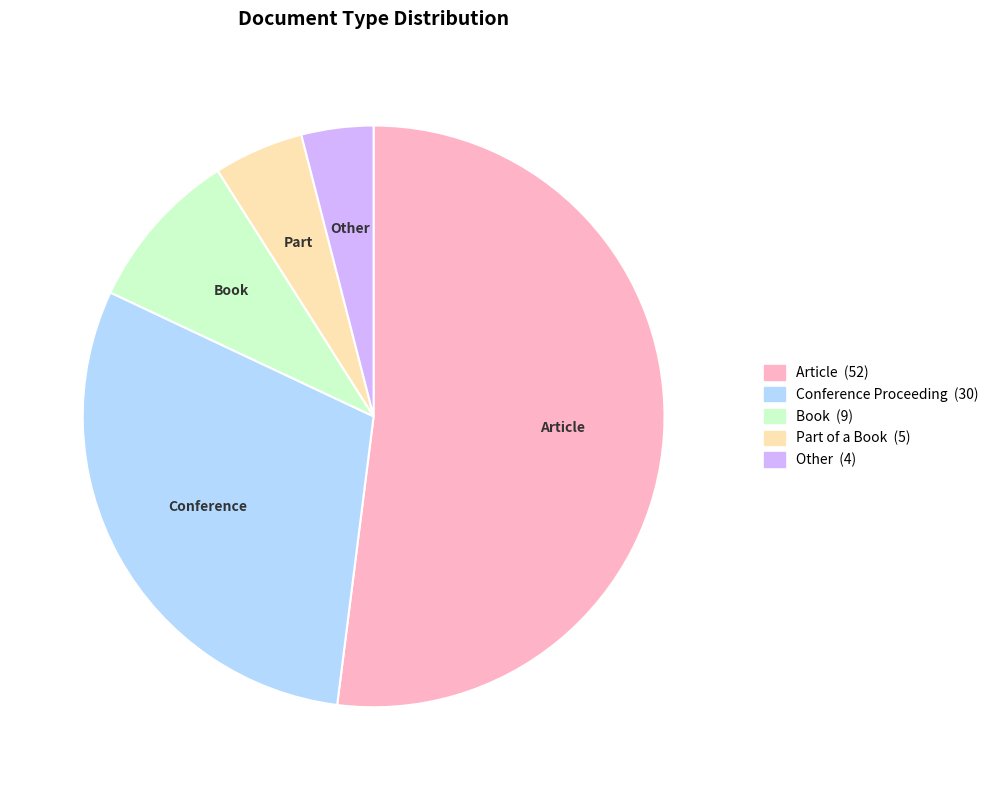

Is it true that Part of a Book is 5% of the pie?

True